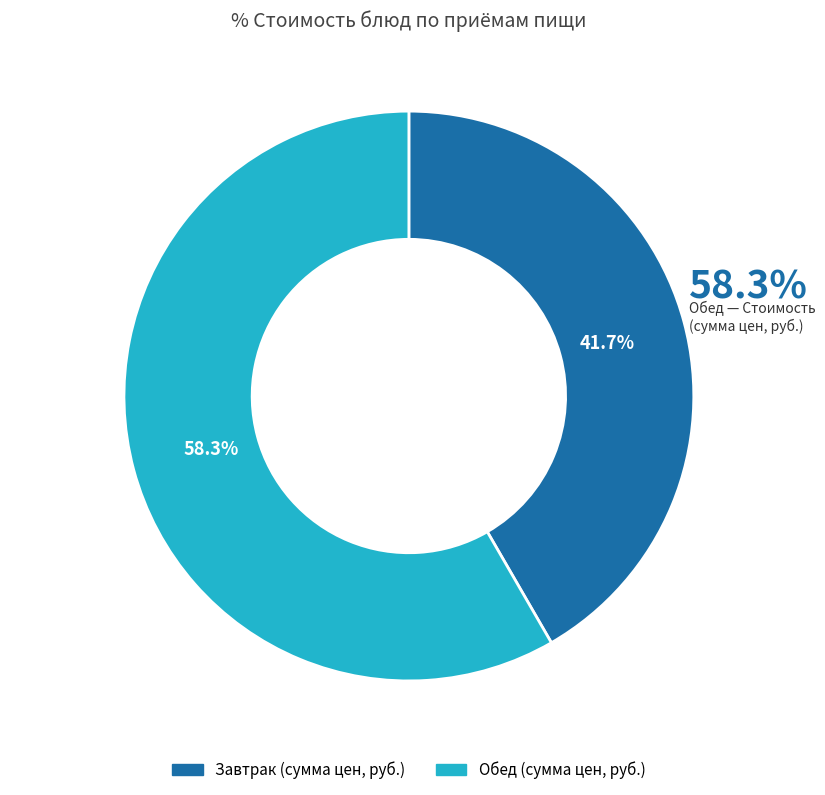

Is there any slice that represents more than half of the pie?

Yes